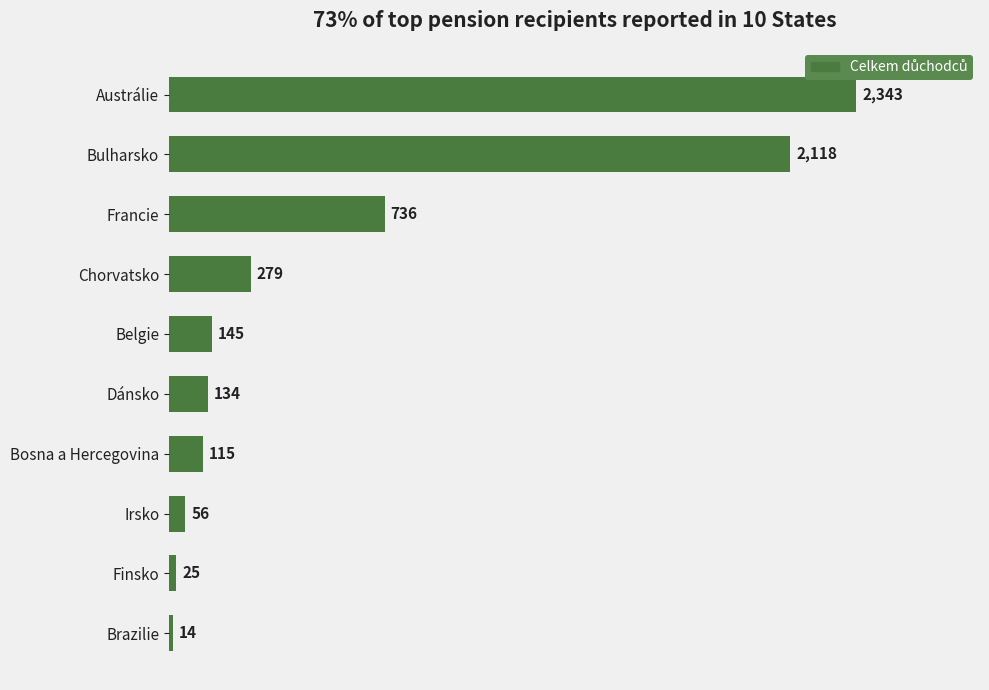

Reading bottom to top, extract all data points from this chart.

14	25	56	115	134	145	279	736	2118	2343